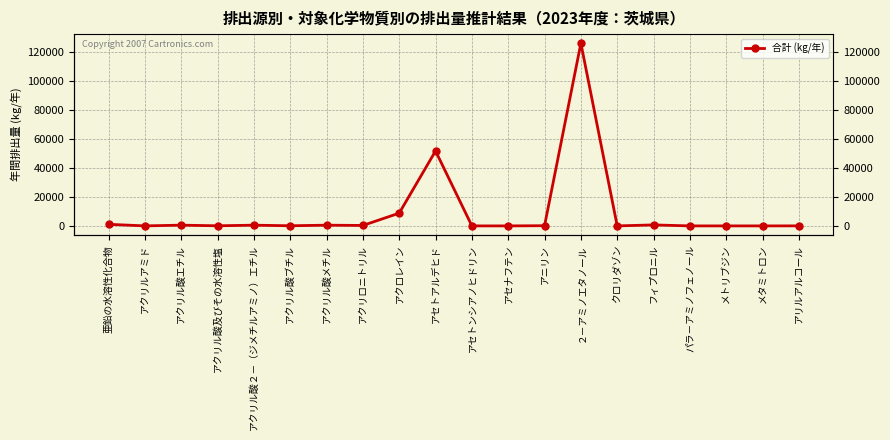

What position from the left is アニリン?

13